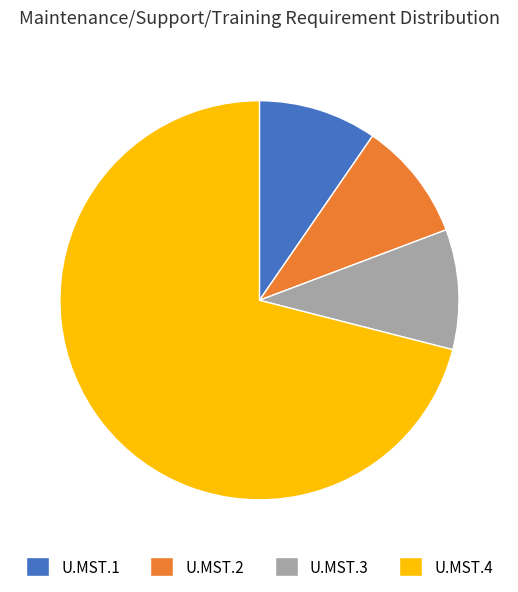

Which category has the biggest portion of the pie?

U.MST.4